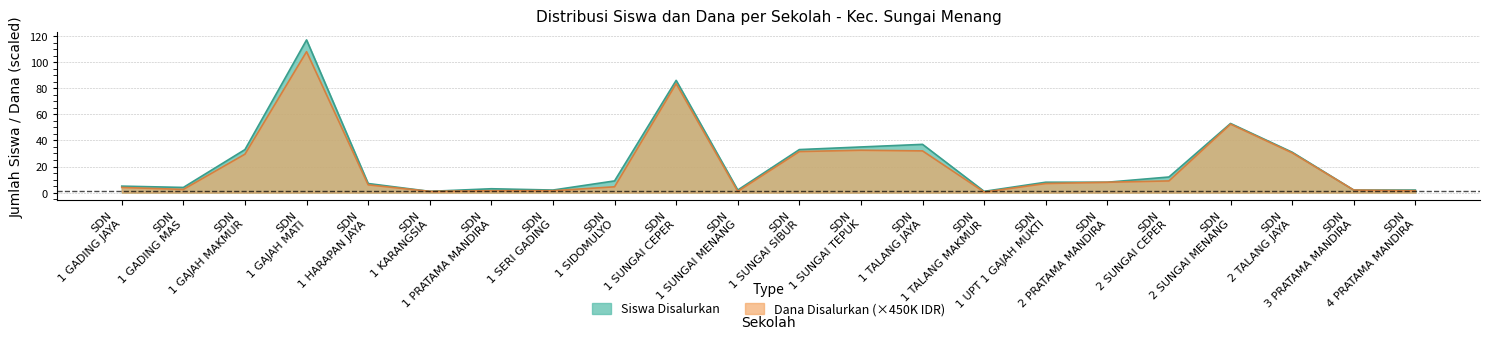

At which label does Siswa Disalurkan first exceed 8?

SDN
1 GAJAH MAKMUR